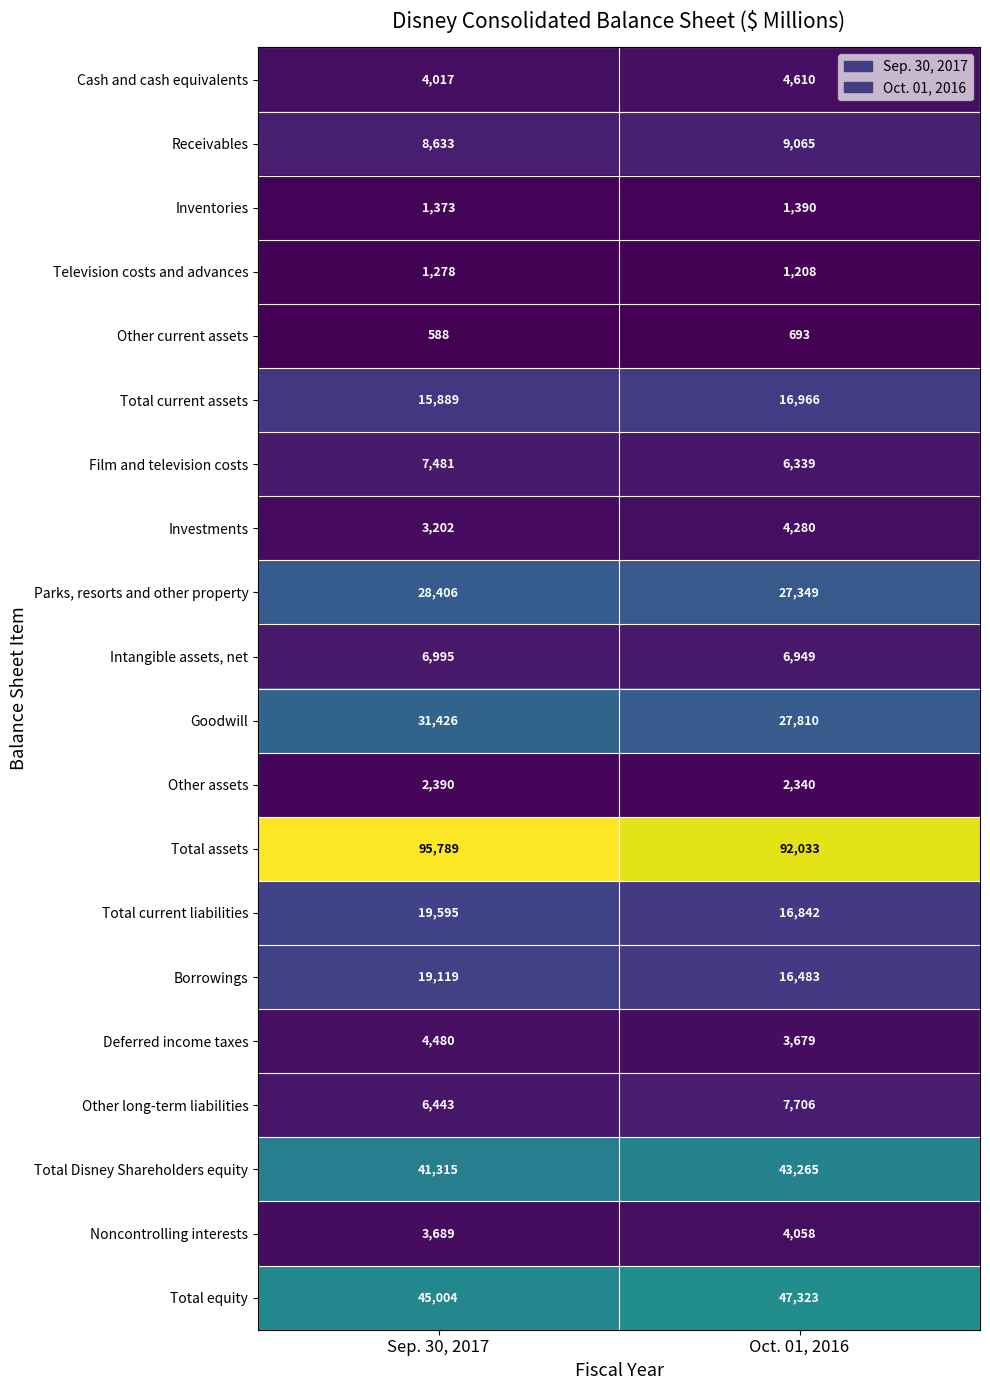

Is it true that Total equity equals 45004 at Sep. 30, 2017?

True